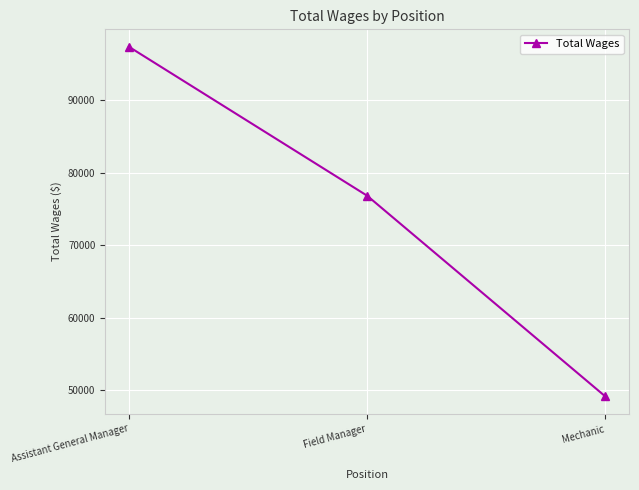

How many lines are shown in the chart?

1